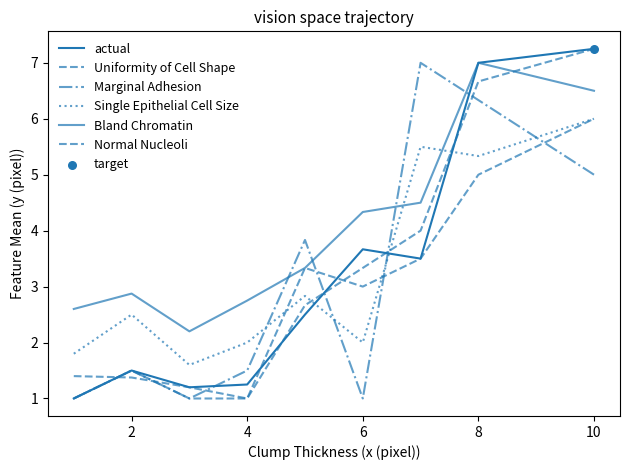

Does the chart have visible grid lines?

No